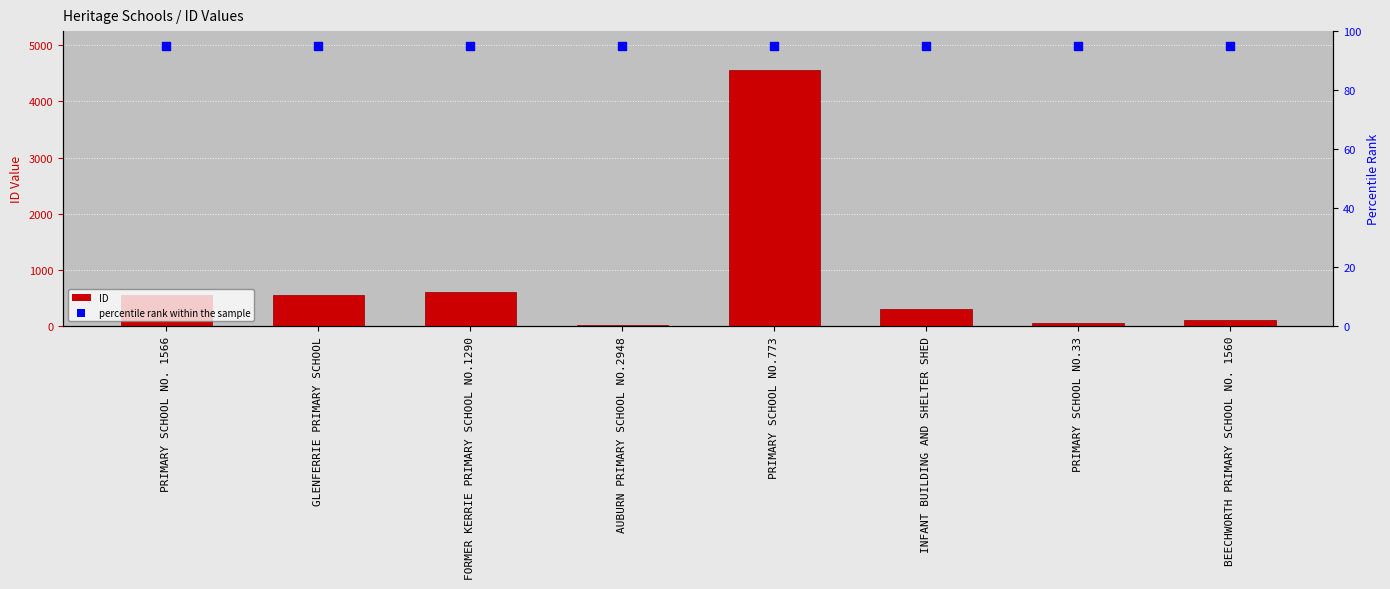

At how many categories does at least one series exceed 3982?

1